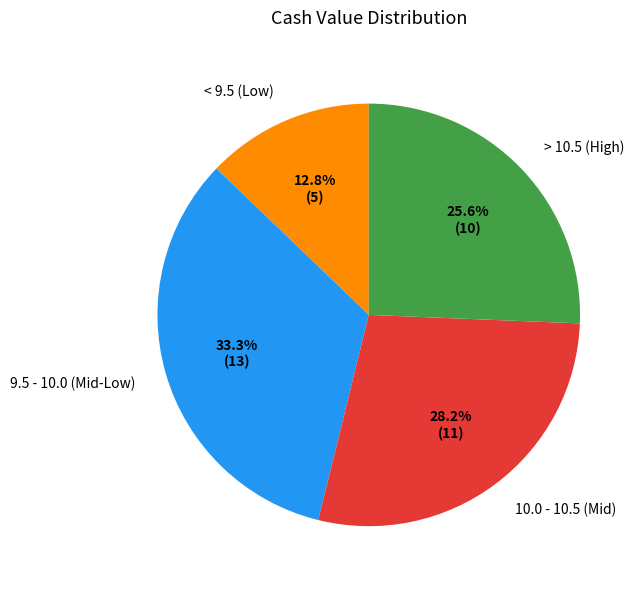

Is there a majority slice in this chart?

No